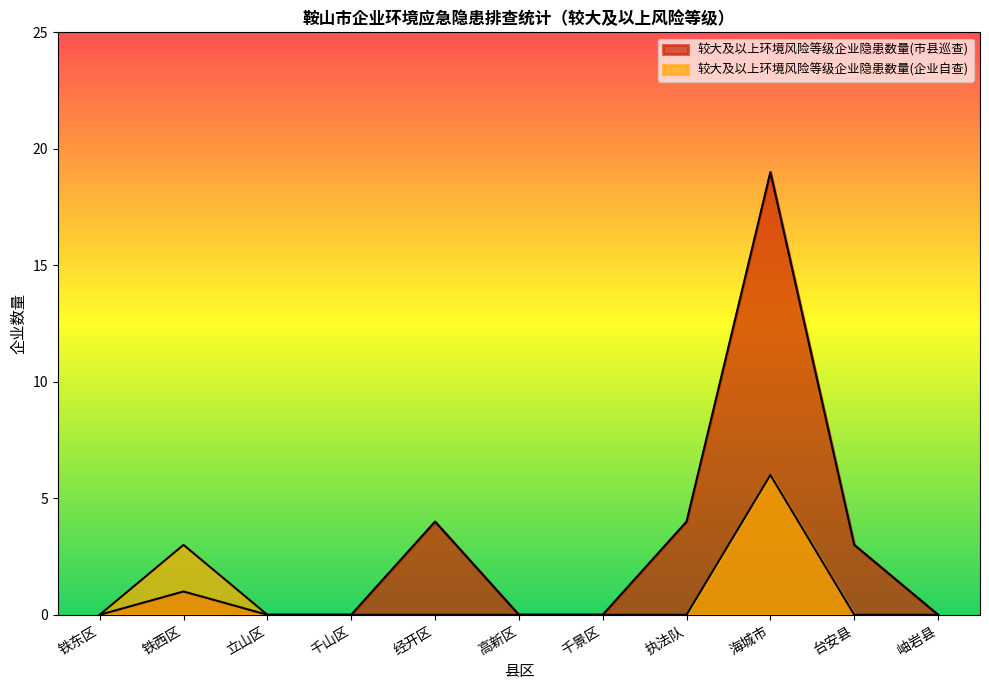

Is the value of 较大及以上环境风险等级企业隐患数量(企业自查) at 高新区 greater than the value of 较大及以上环境风险等级企业隐患数量(市县巡查) at 千景区?

No